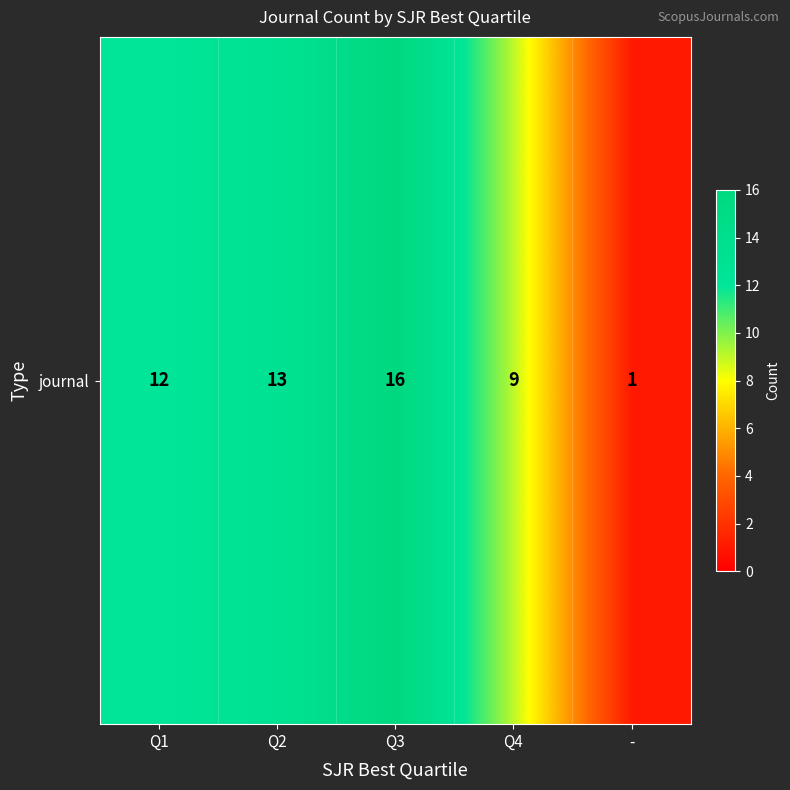

Which label corresponds to the smallest value in the chart?

-